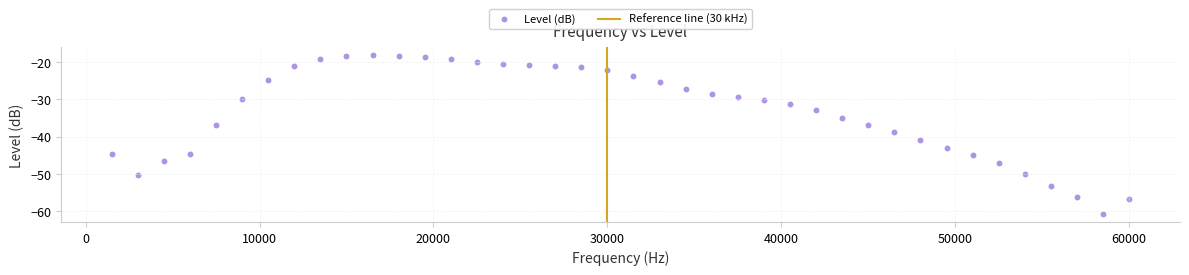

What is the range of X values (max minus min)?

58500.0